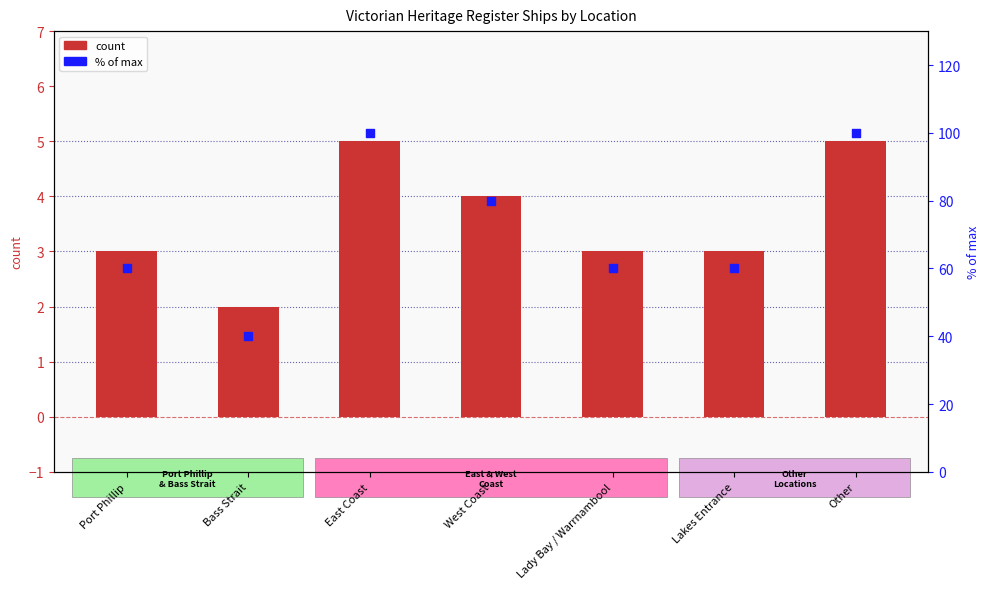

At which category is the sum across all series the highest?

East Coast